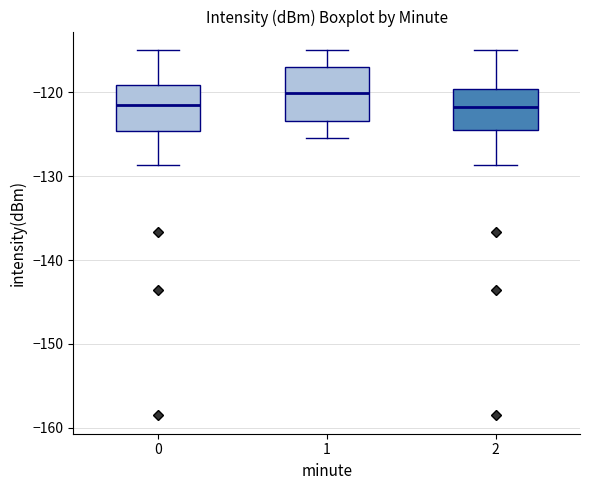

Where does the lower whisker of the box at x = 1 end on the y-axis? The values are not printed on the chart, so give them approximately, as read against the axis.

-125